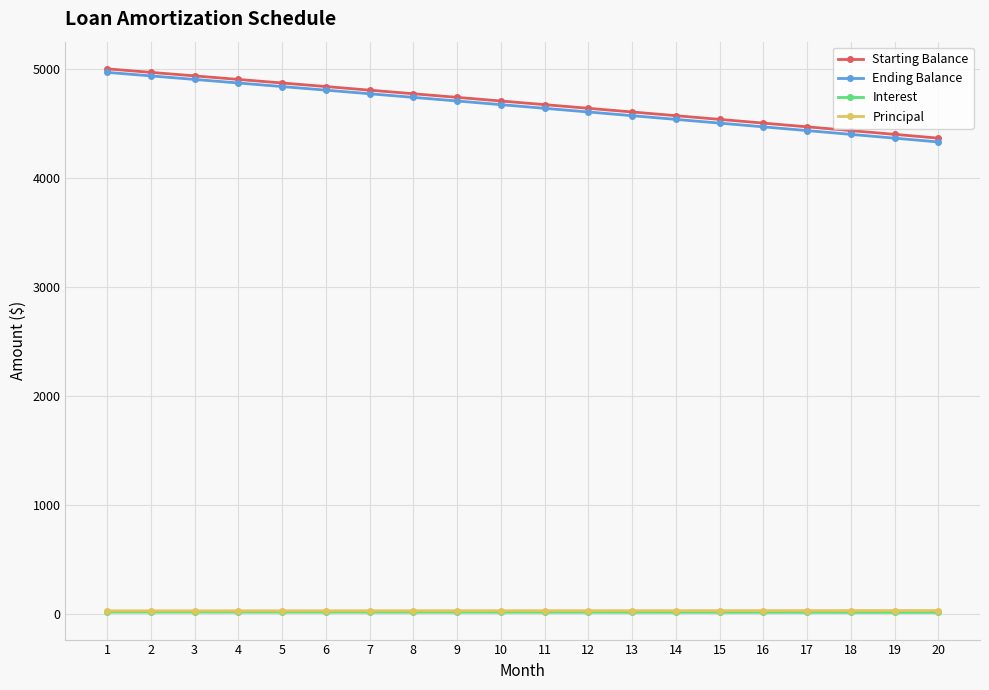

True or false: Principal and Starting Balance cross at least once.

False